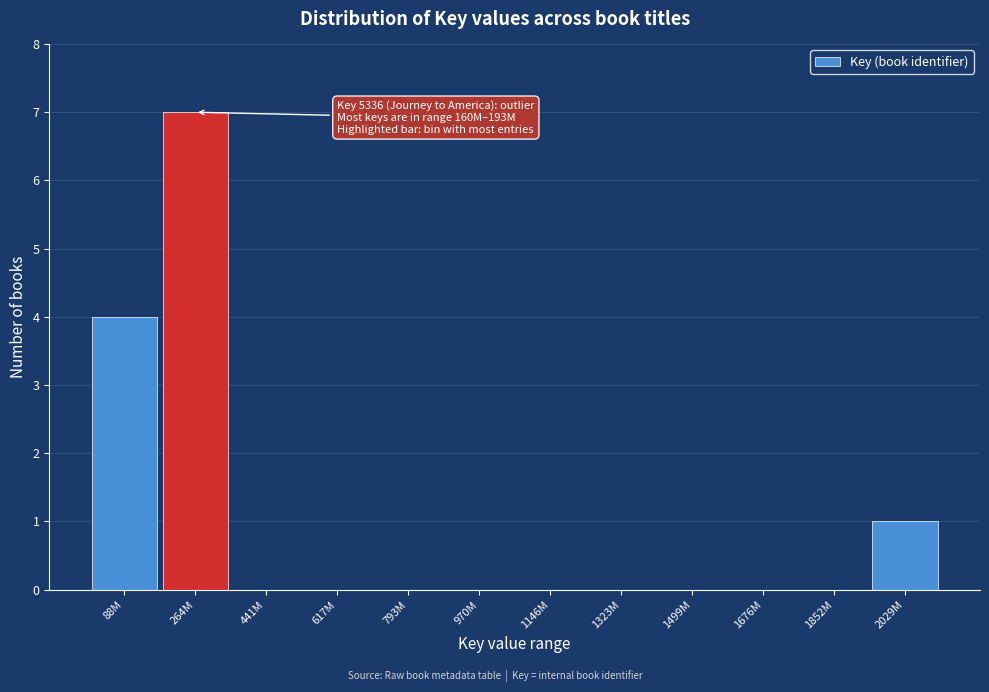

Reading left to right, what are all the values shown in this chart?

88M=4	264M=7	441M=0	617M=0	793M=0	970M=0	1146M=0	1323M=0	1499M=0	1676M=0	1852M=0	2029M=1